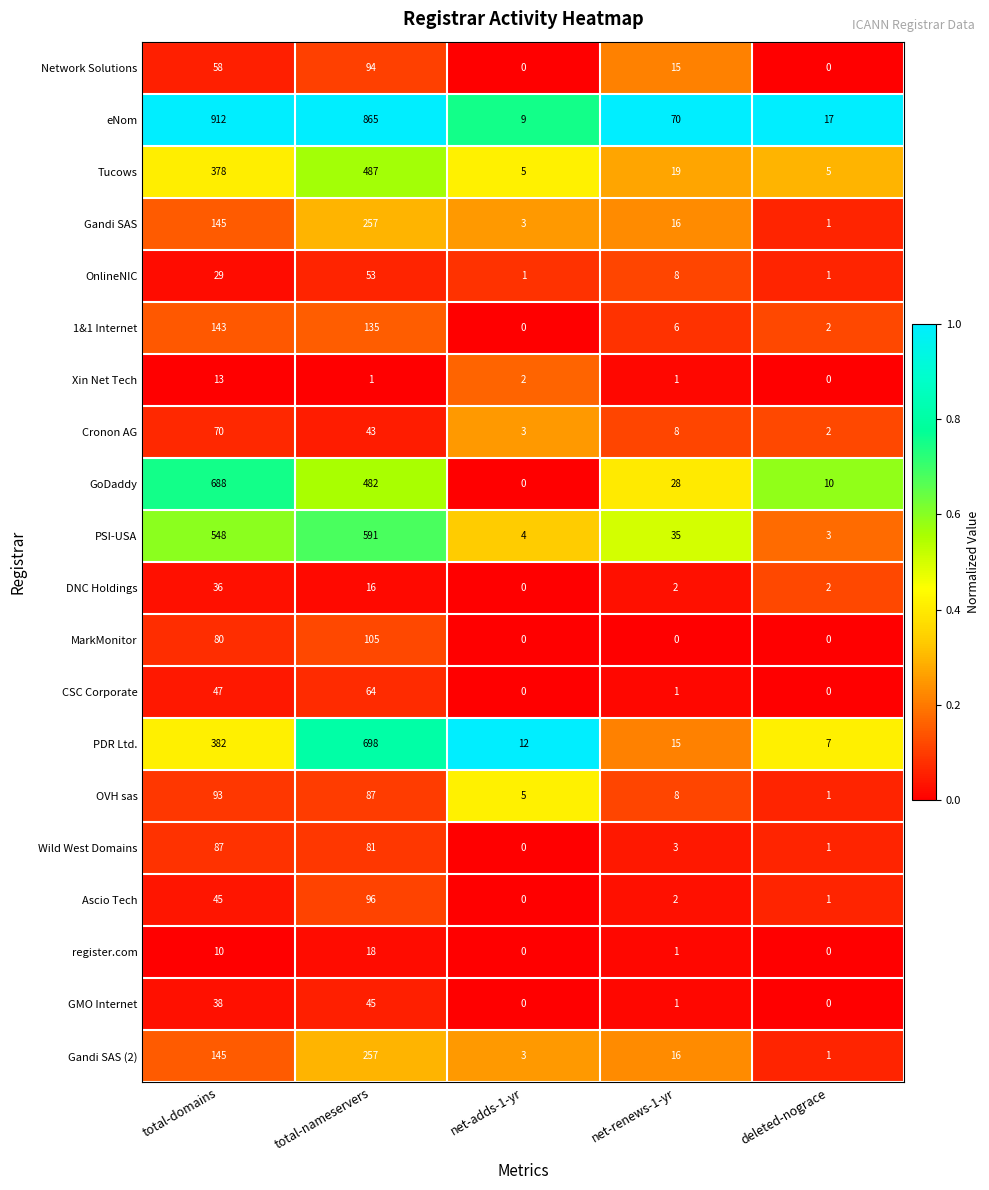

What is the difference between the highest and lowest values at net-renews-1-yr?

70